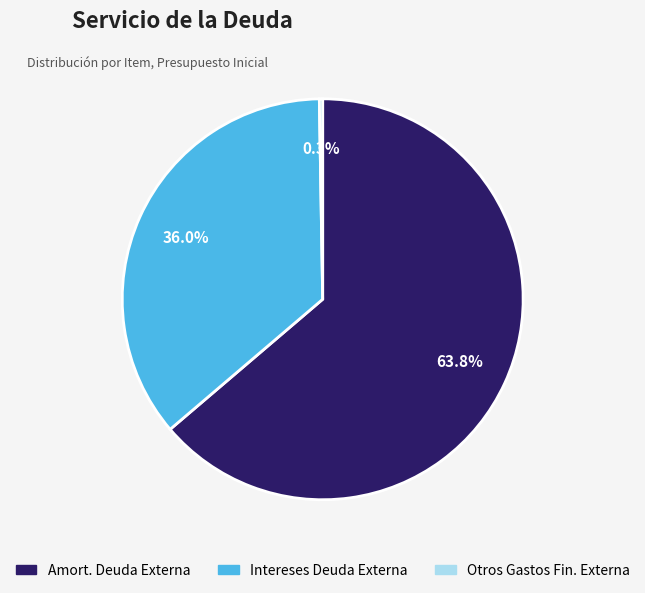

Is there any slice that represents more than half of the pie?

Yes